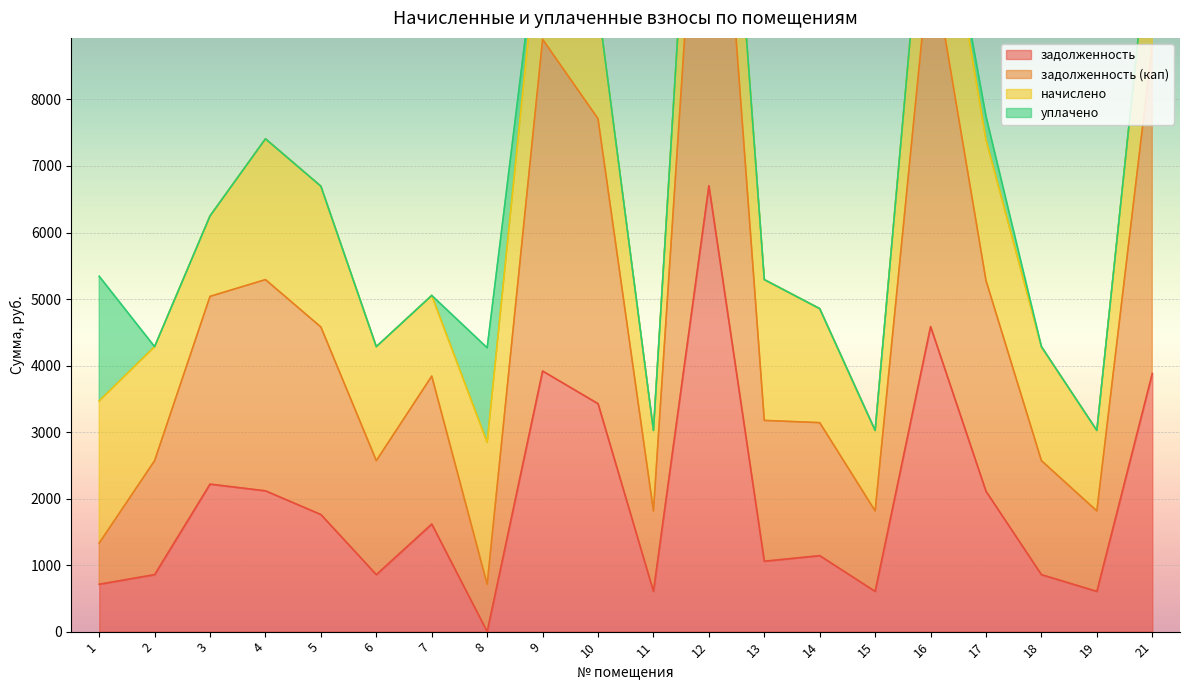

At which category does the chart reach its minimum across all series?

8